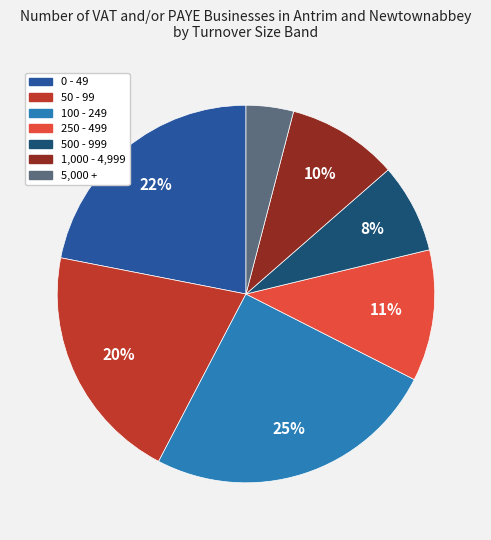

Is there a majority slice in this chart?

No